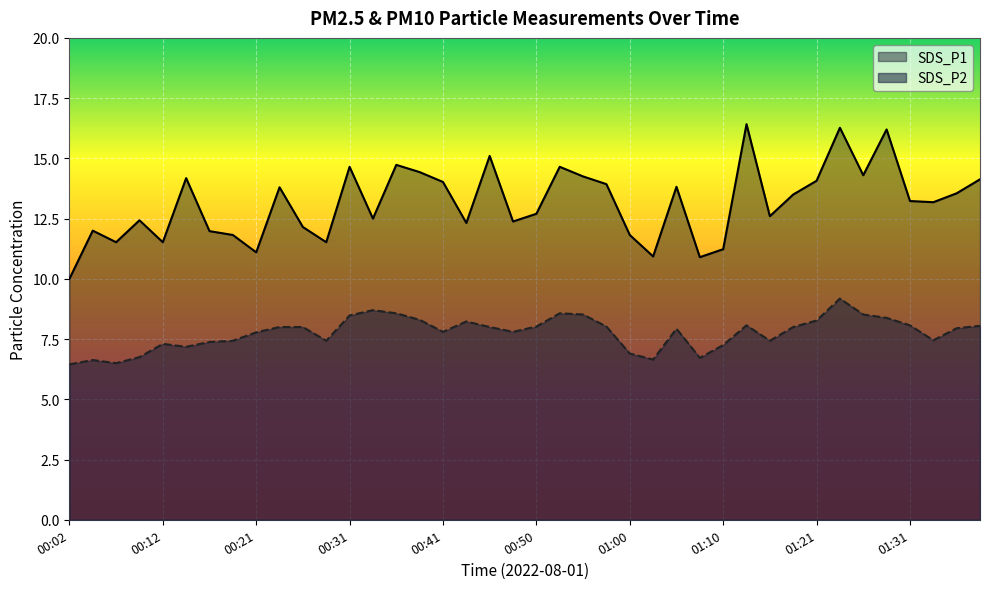

True or false: SDS_P2 and SDS_P1 cross at least once.

False